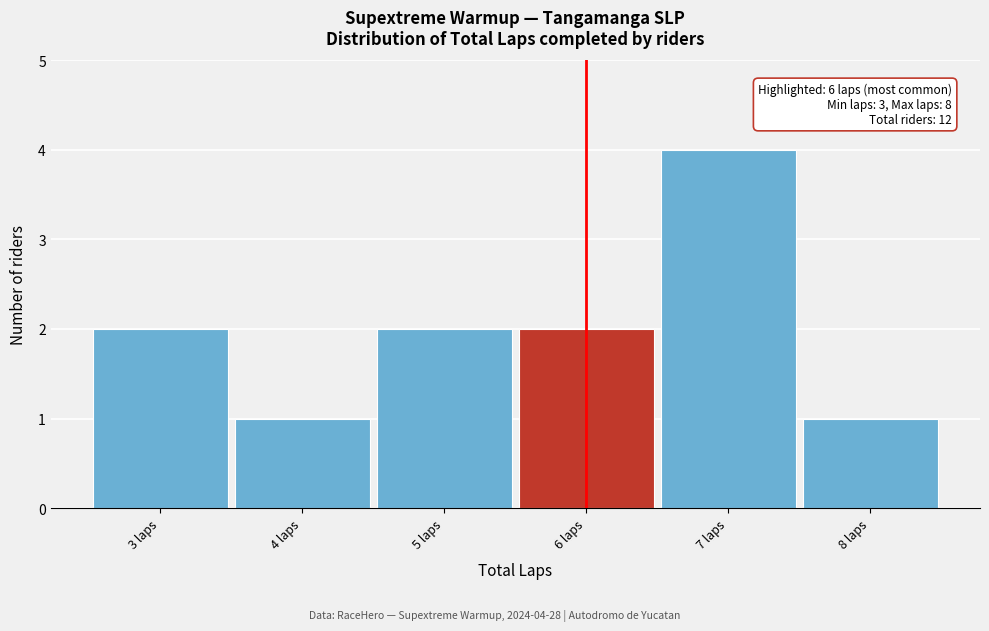

Which range on the x-axis has the tallest bar?

6.5 to 7.5